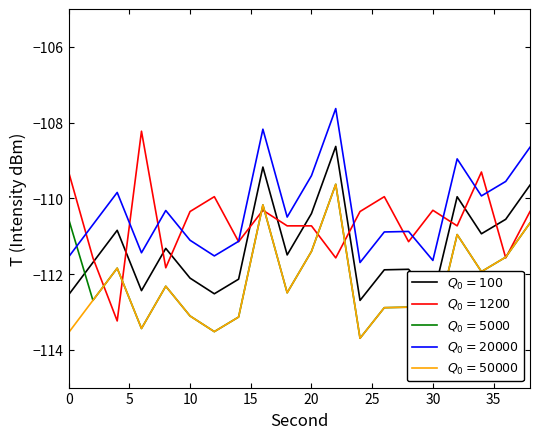

What is the total value across all series at 10?

-559.8